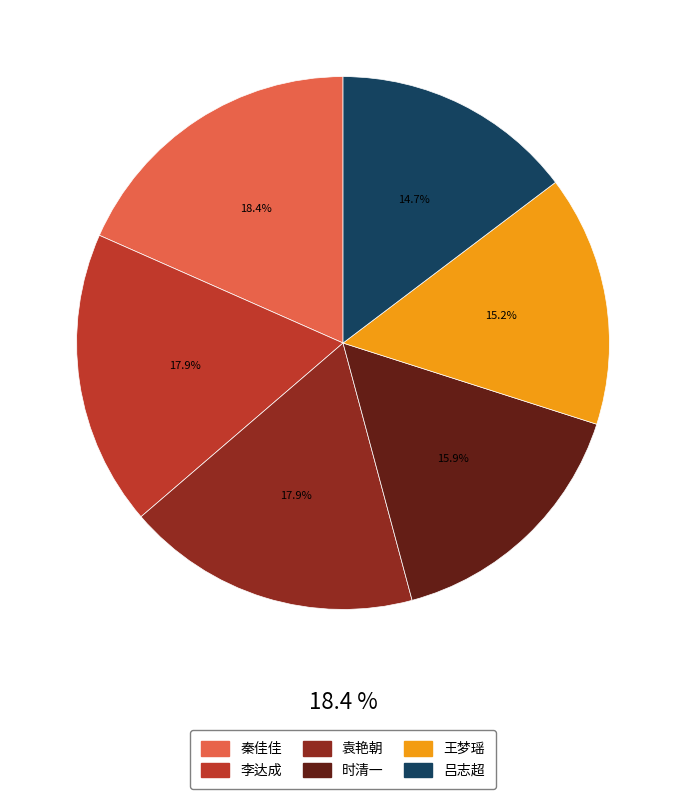

What percentage do 时清一 and 袁艳朝 together represent?

33.8%